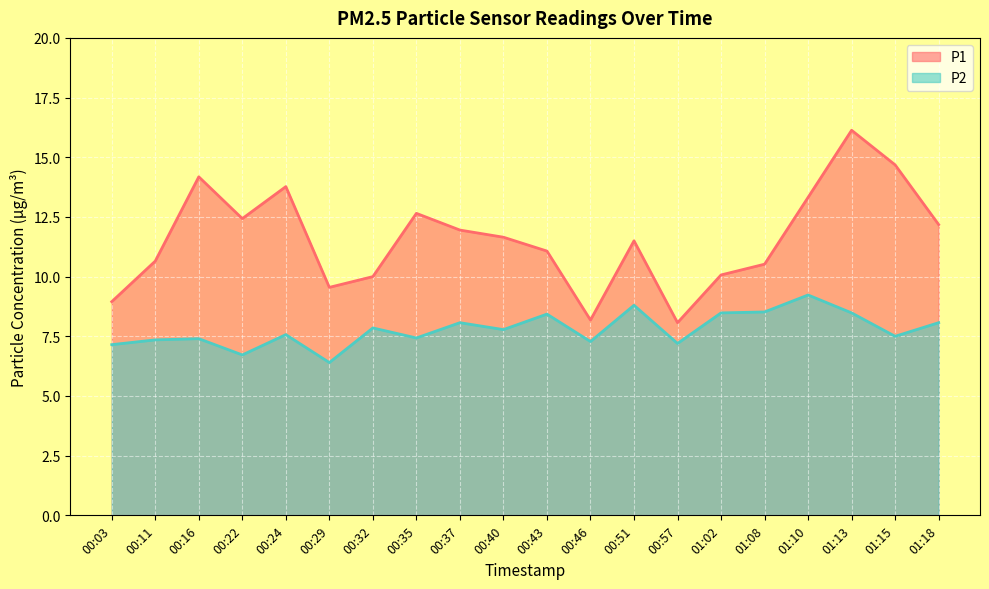

True or false: P2 and P1 intersect in this chart.

False